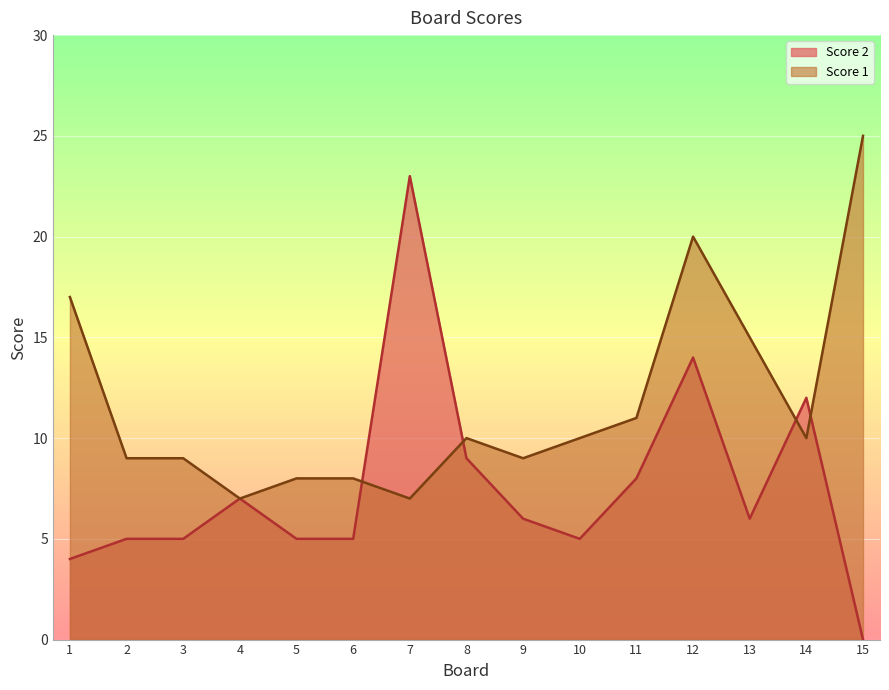

Is it true that Score 2 equals 14 at 12?

True